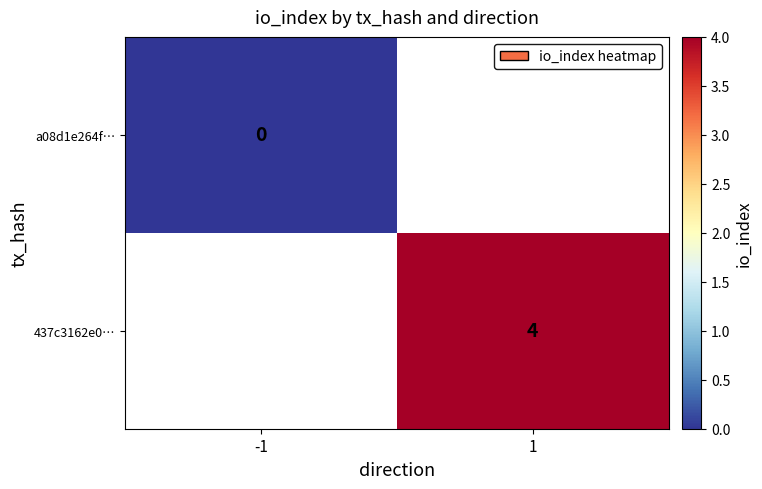

True or false: 437c3162e0… has a value of 4 at 1.

True